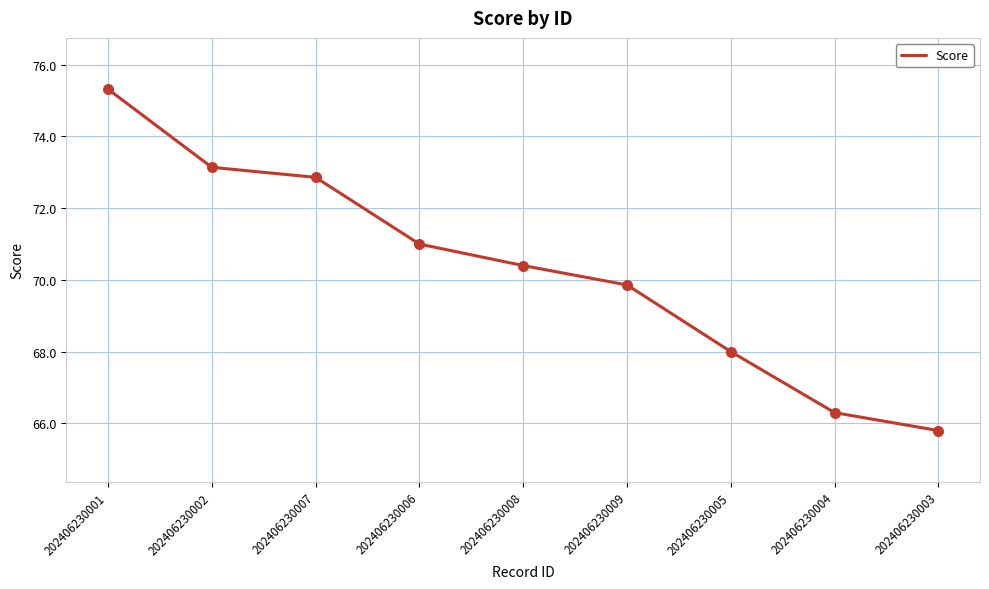

Between 202406230008 and 202406230007, which is larger?

202406230007